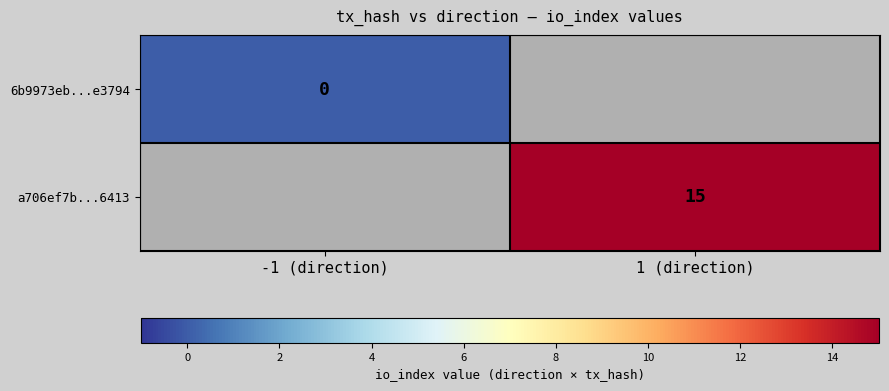

Between -1 (direction) and 1 (direction), which is larger?

1 (direction)